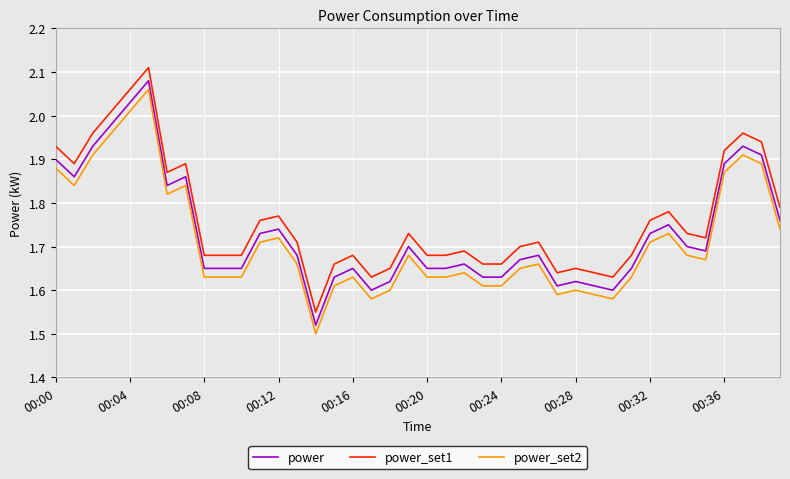

True or false: power_set2 and power intersect in this chart.

False